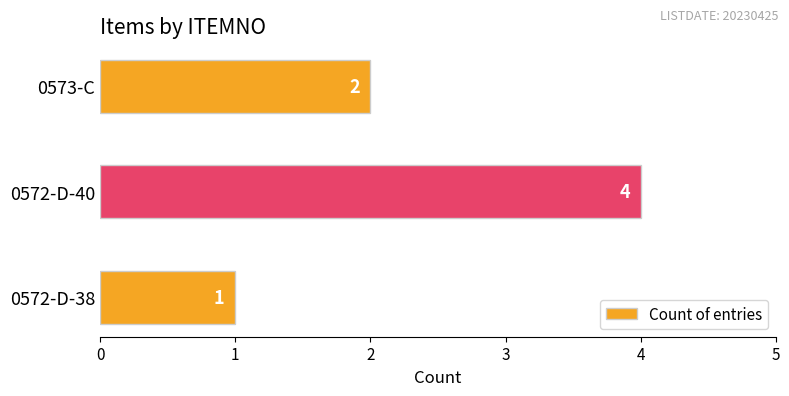

Between 0573-C and 0572-D-38, which is larger?

0573-C